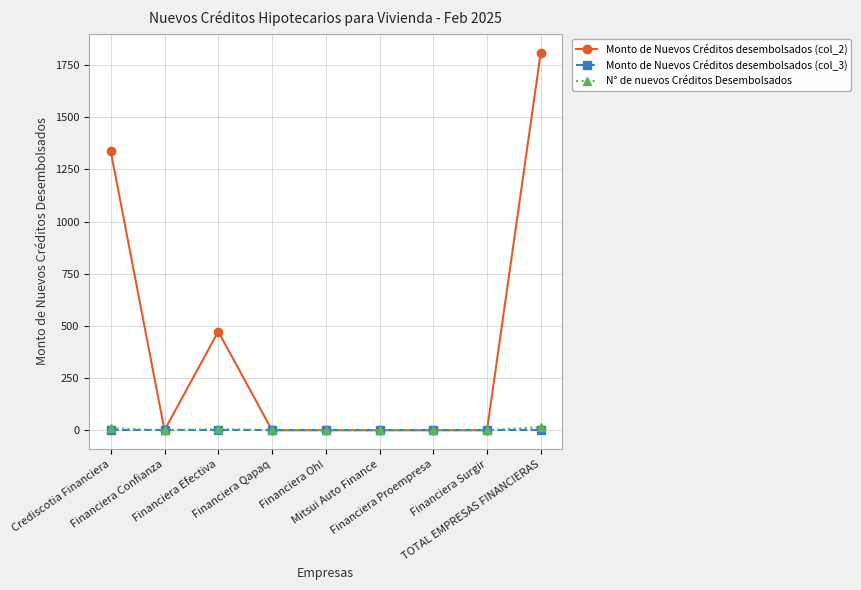

At how many categories does at least one series exceed 453?

3